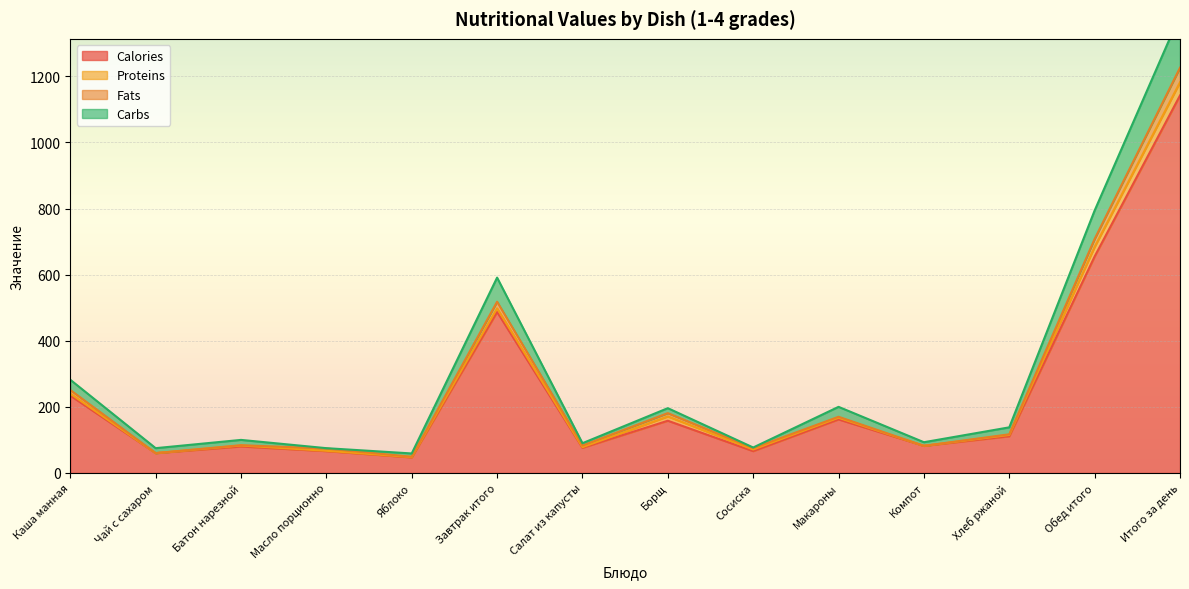

The value of Calories at Сосиска is 66. True or false?

True